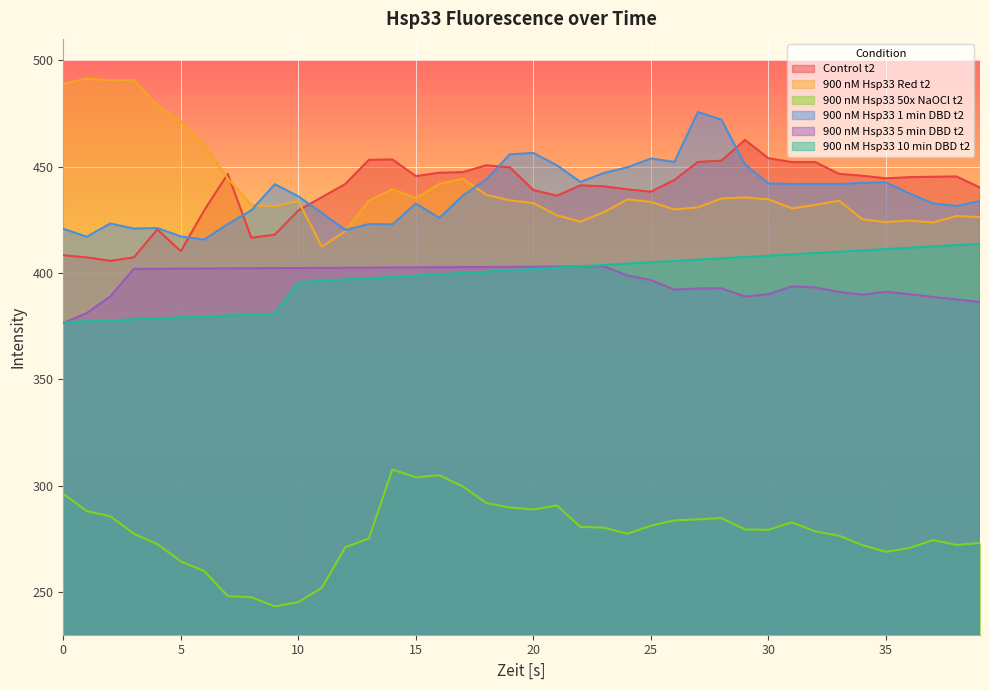

How many values in the 900 nM Hsp33 5 min DBD t2 series exceed 401?

21